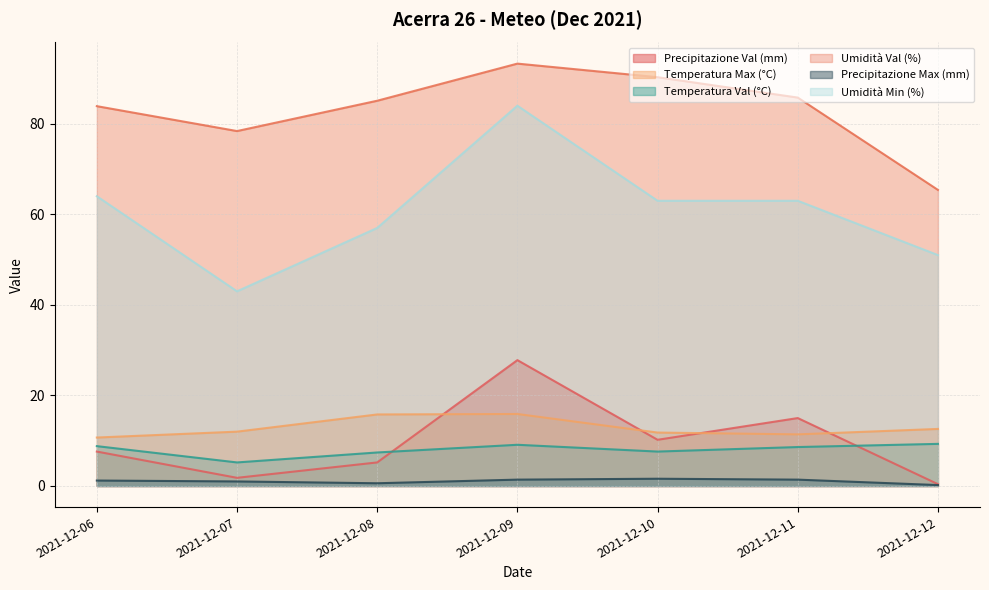

What is the difference between the maximum and minimum values in the Precipitazione Val (mm) series?

27.4